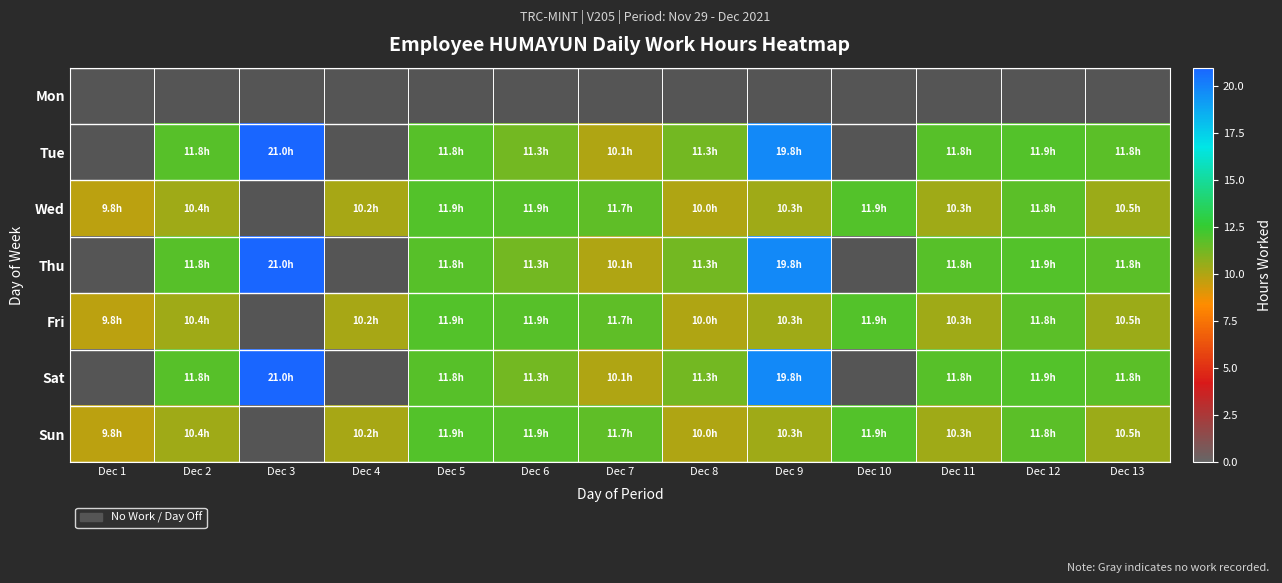

Which series has the largest range (max minus min)?

Tue